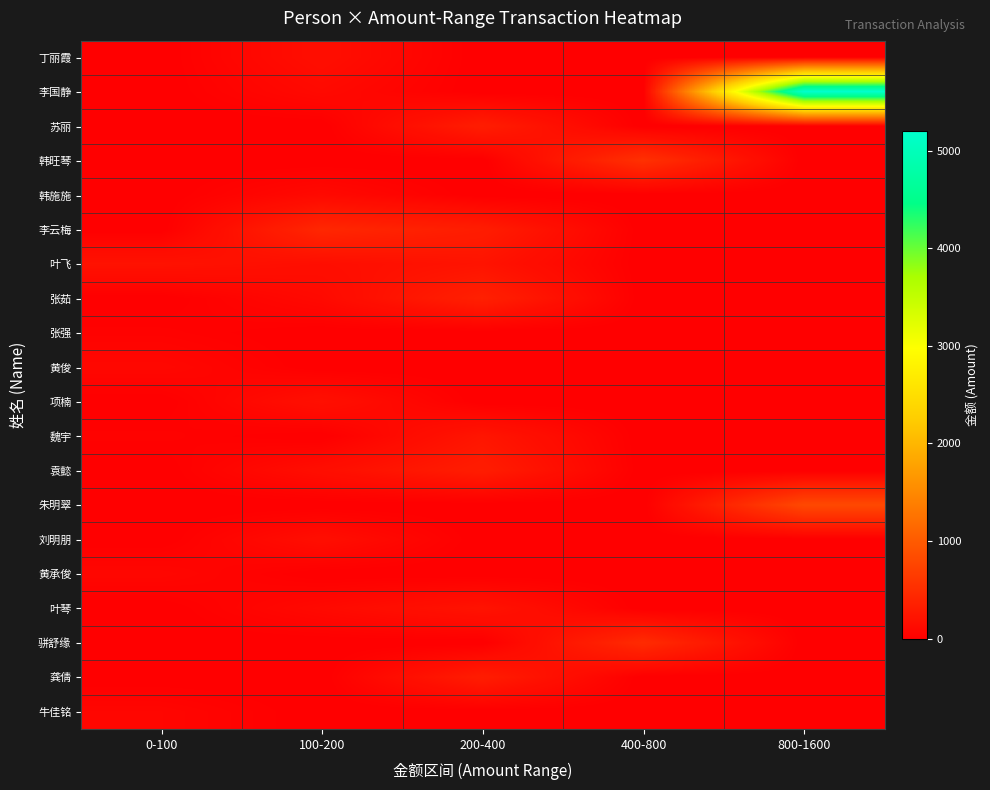

Rank the series by their maximum value, from lowest to highest.

张强, 牛佳铭, 黄承俊, 黄俊, 韩施施, 刘明朋, 丁丽霞, 项楠, 叶飞, 叶琴, 魏宇, 袁懿, 龚倩, 苏丽, 张茹, 李云梅, 骈舒缘, 韩旺琴, 朱明翠, 李国静